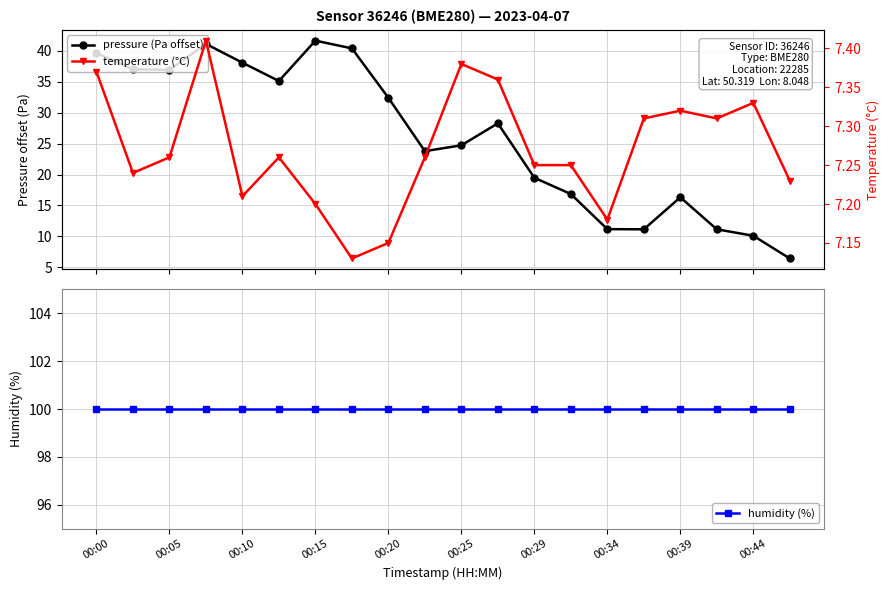

True or false: pressure (Pa offset) has more than 2 interior local peaks.

True